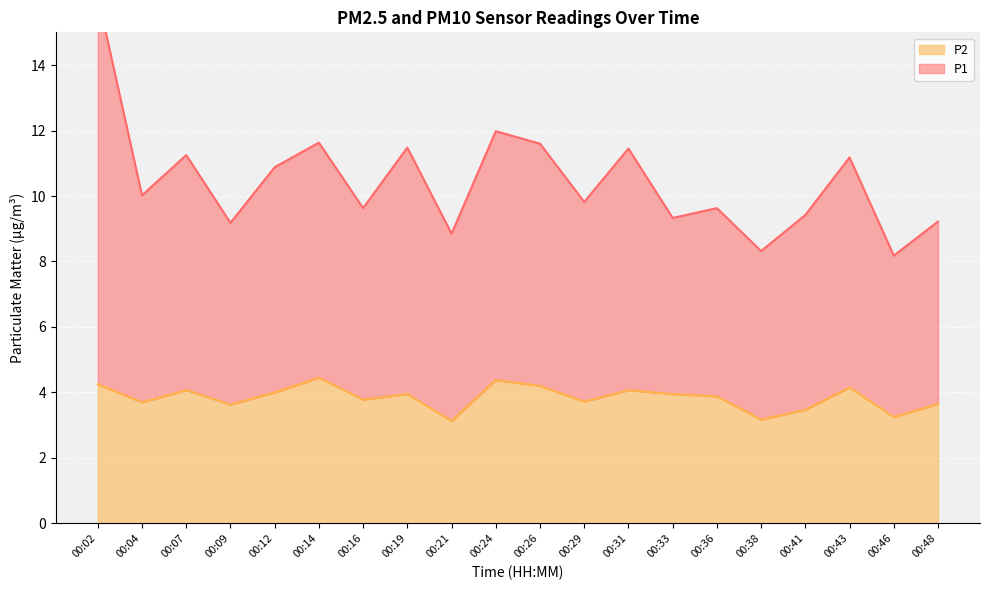

True or false: P1 and P2 intersect in this chart.

False